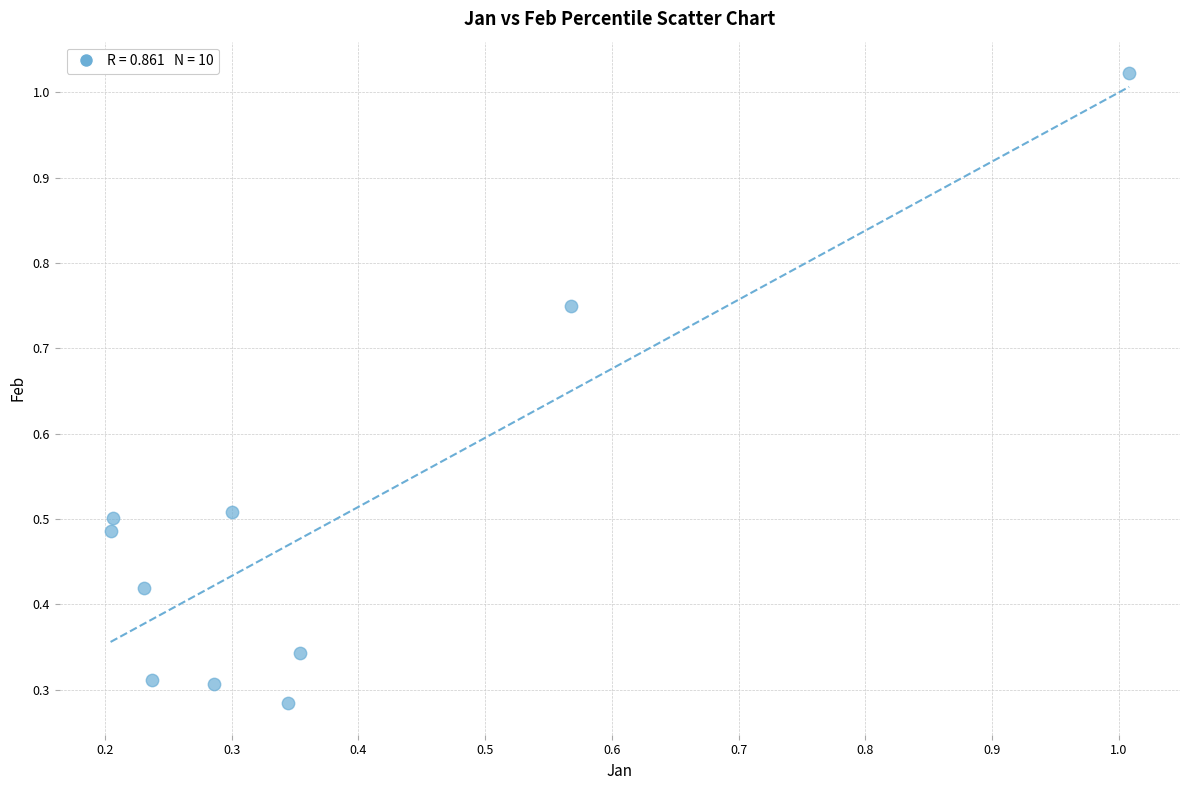

What is the range of X values (max minus min)?

0.8